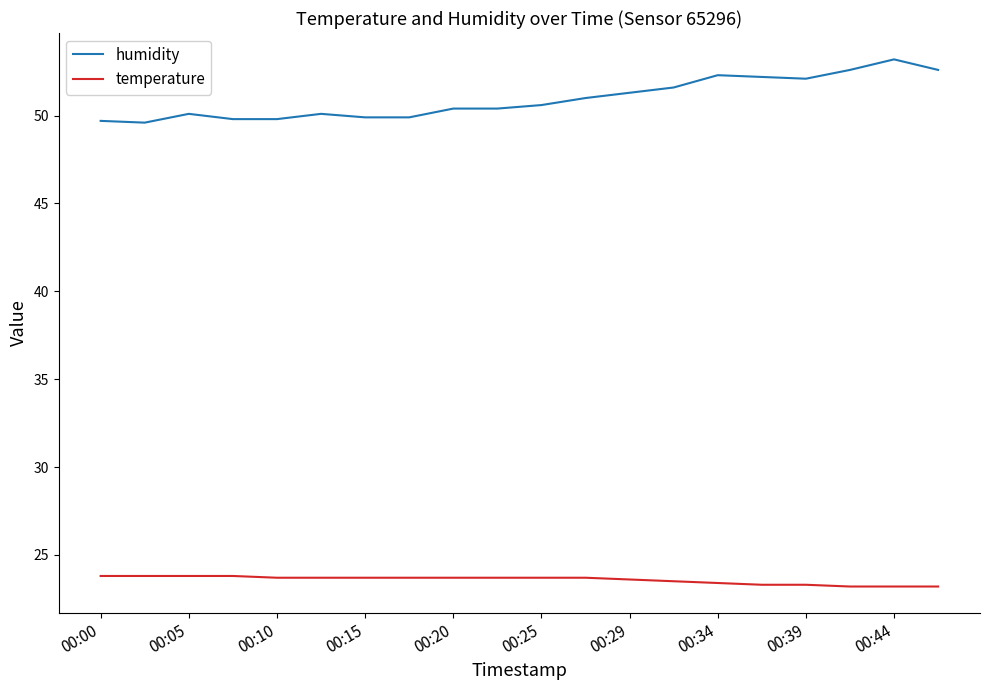

What is the difference between the maximum and minimum values in the humidity series?

3.6